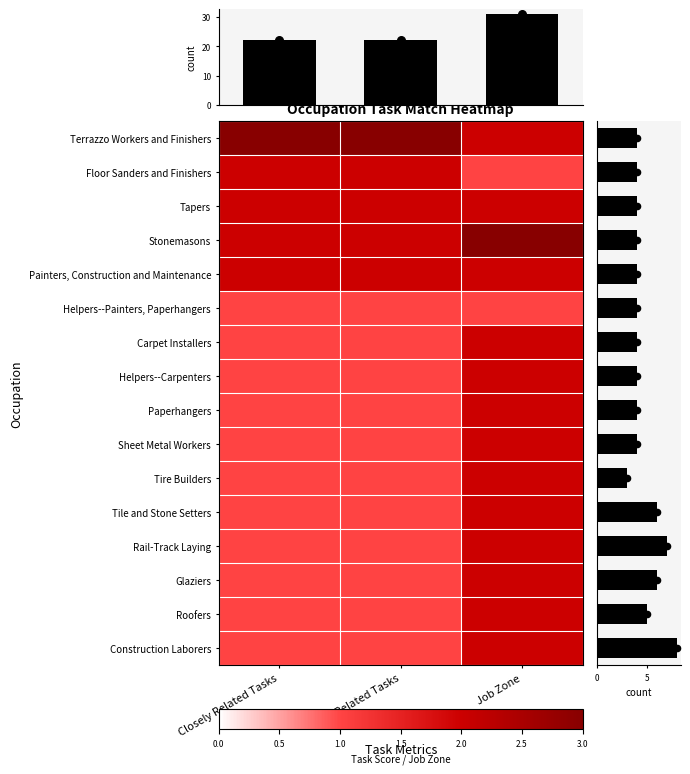

List the series in order of their peak value, lowest first.

Helpers--Painters, Paperhangers, Floor Sanders and Finishers, Tapers, Painters, Construction and Maintenance, Carpet Installers, Helpers--Carpenters, Paperhangers, Sheet Metal Workers, Tire Builders, Tile and Stone Setters, Rail-Track Laying, Glaziers, Roofers, Construction Laborers, Terrazzo Workers and Finishers, Stonemasons